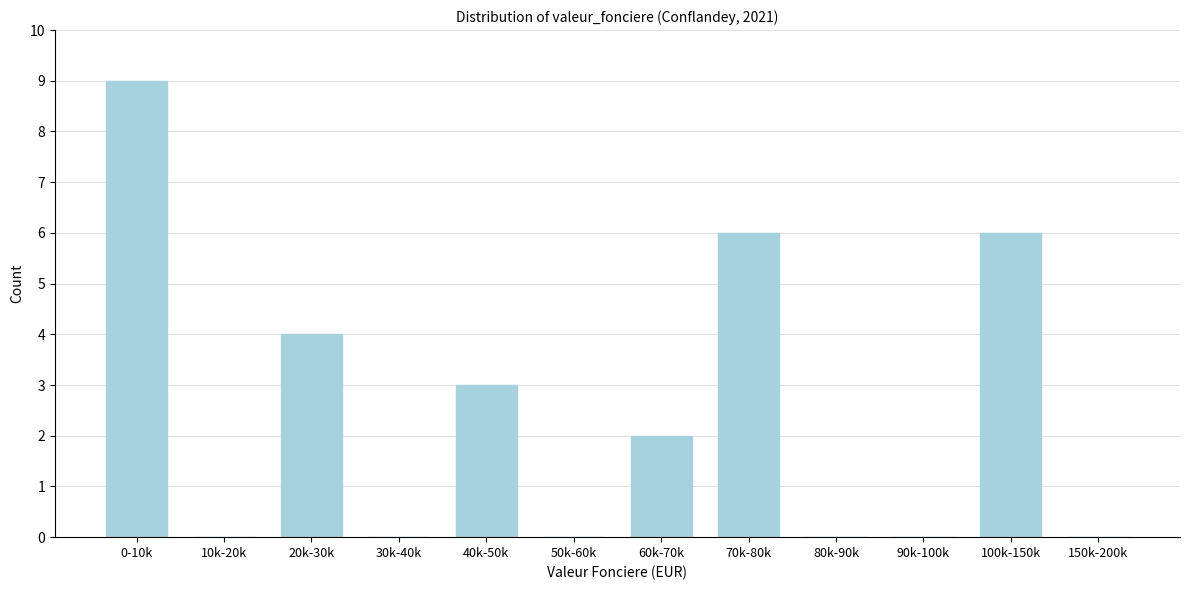

Reading left to right, list all the values displayed in this chart.

0-10k=9	10k-20k=0	20k-30k=4	30k-40k=0	40k-50k=3	50k-60k=0	60k-70k=2	70k-80k=6	80k-90k=0	90k-100k=0	100k-150k=6	150k-200k=0